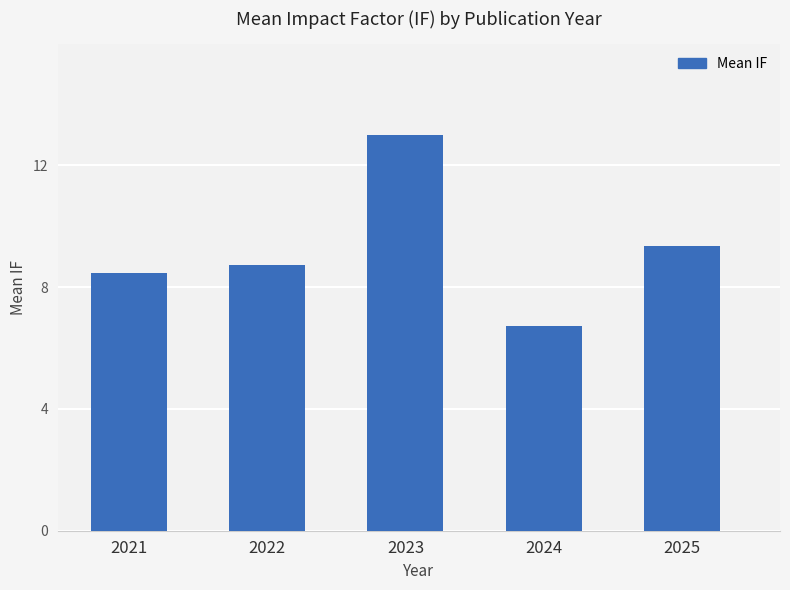

Does the chart contain any negative values?

No